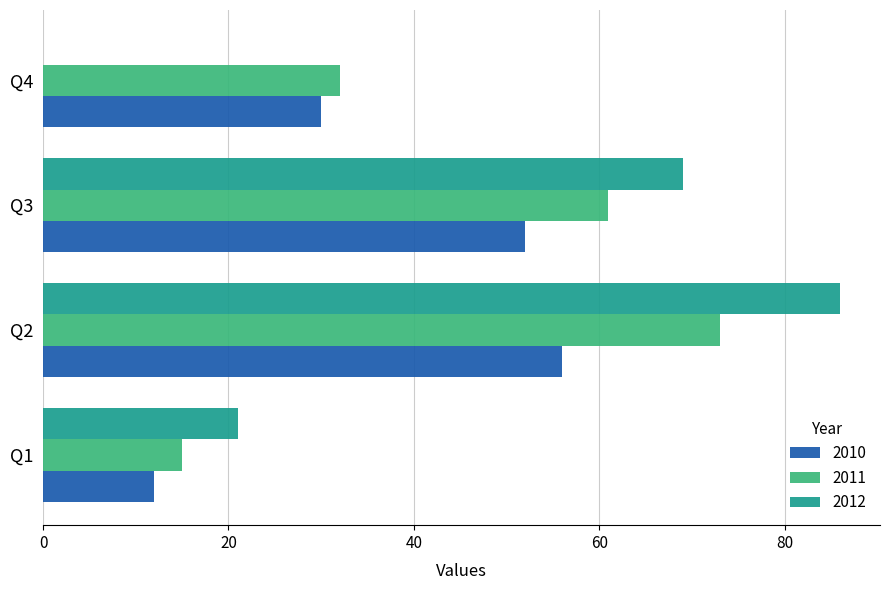

Is it true that 2010 equals 84 at Q3?

False